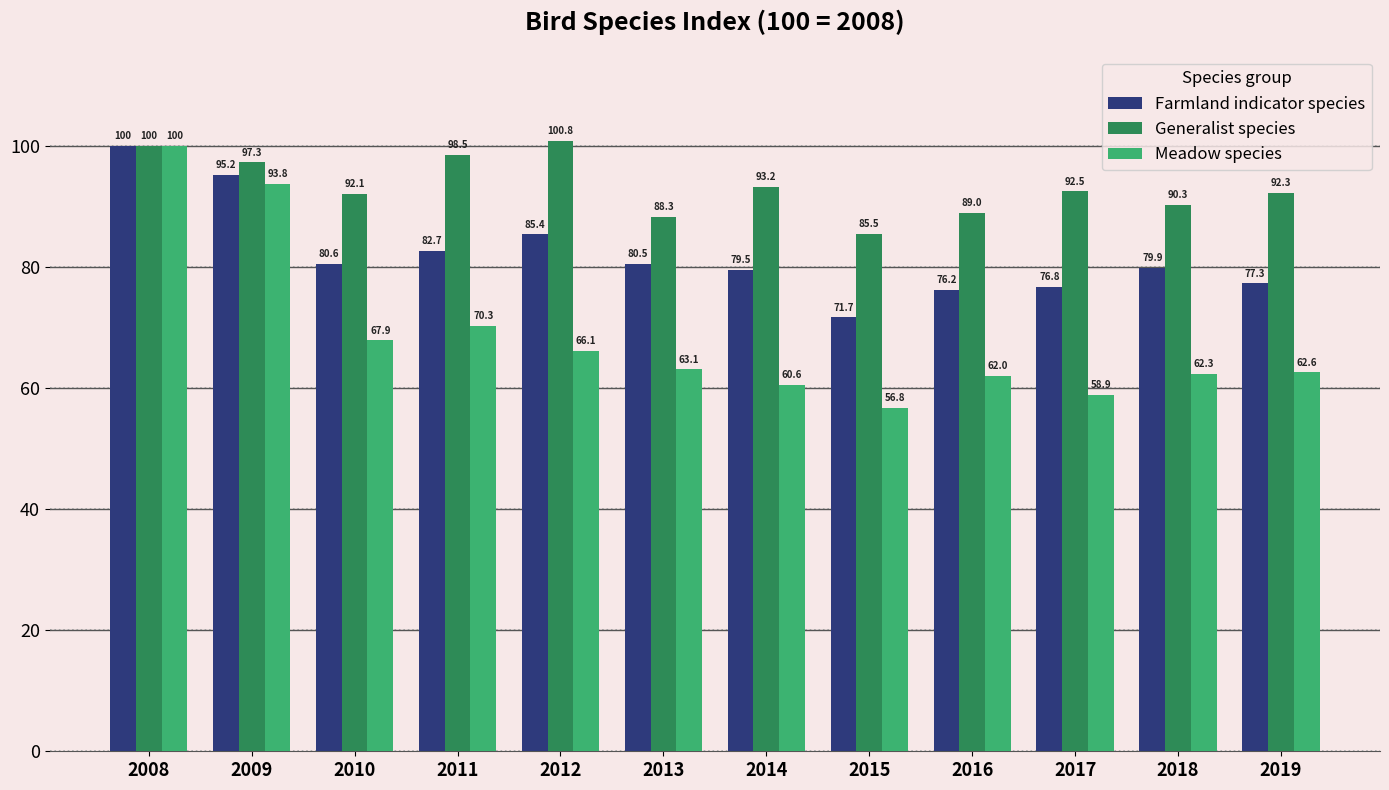

How many data points in Generalist species are less than 92?

4